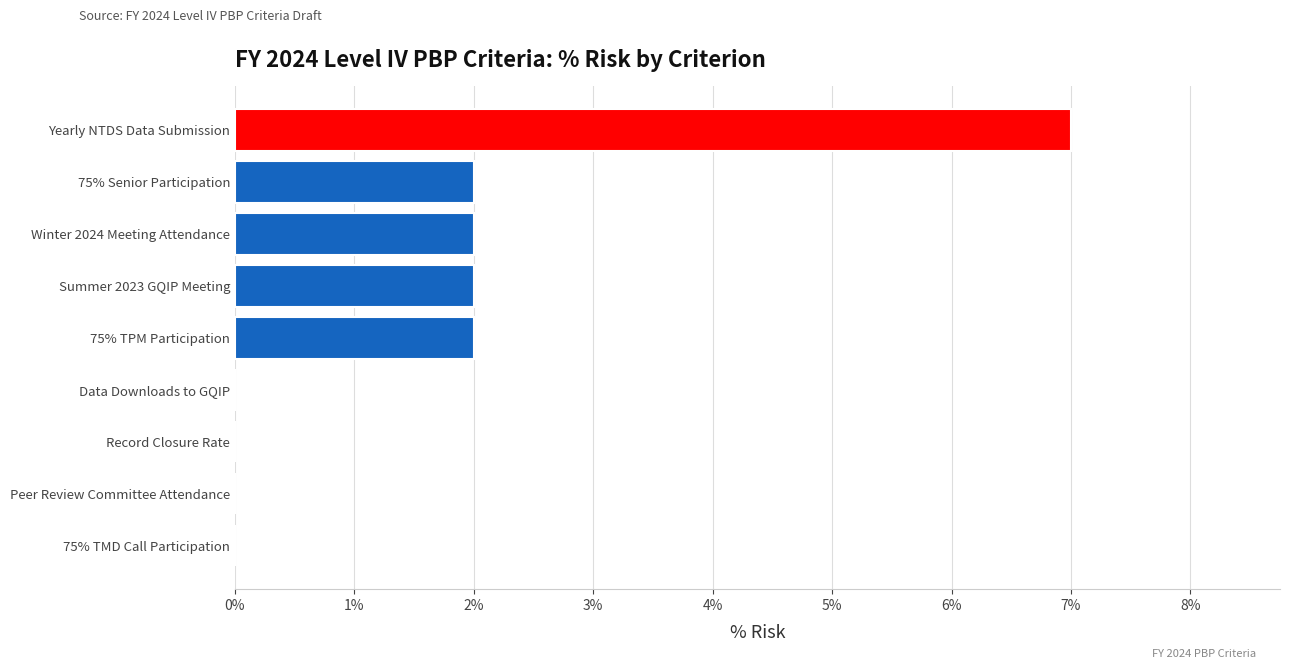

Is it true that the value at Data Downloads to GQIP is -2?

False